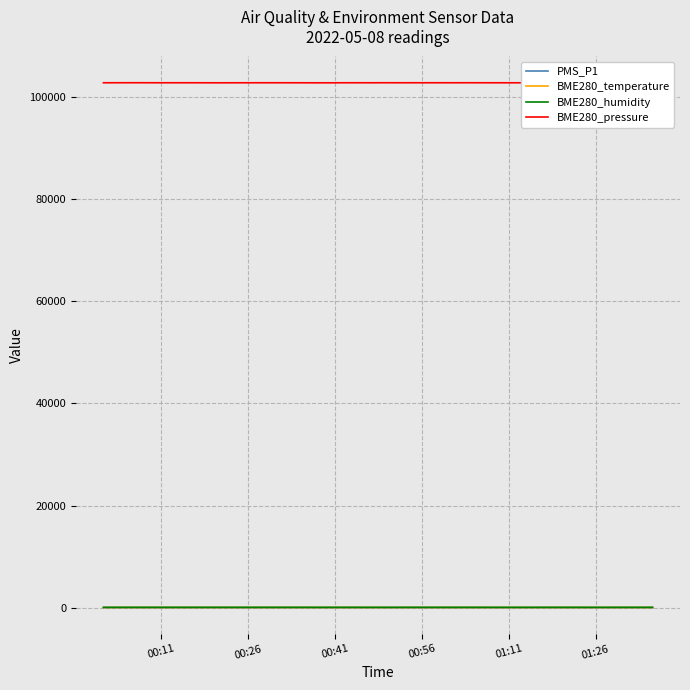

Which series has the largest total across all categories?

BME280_pressure